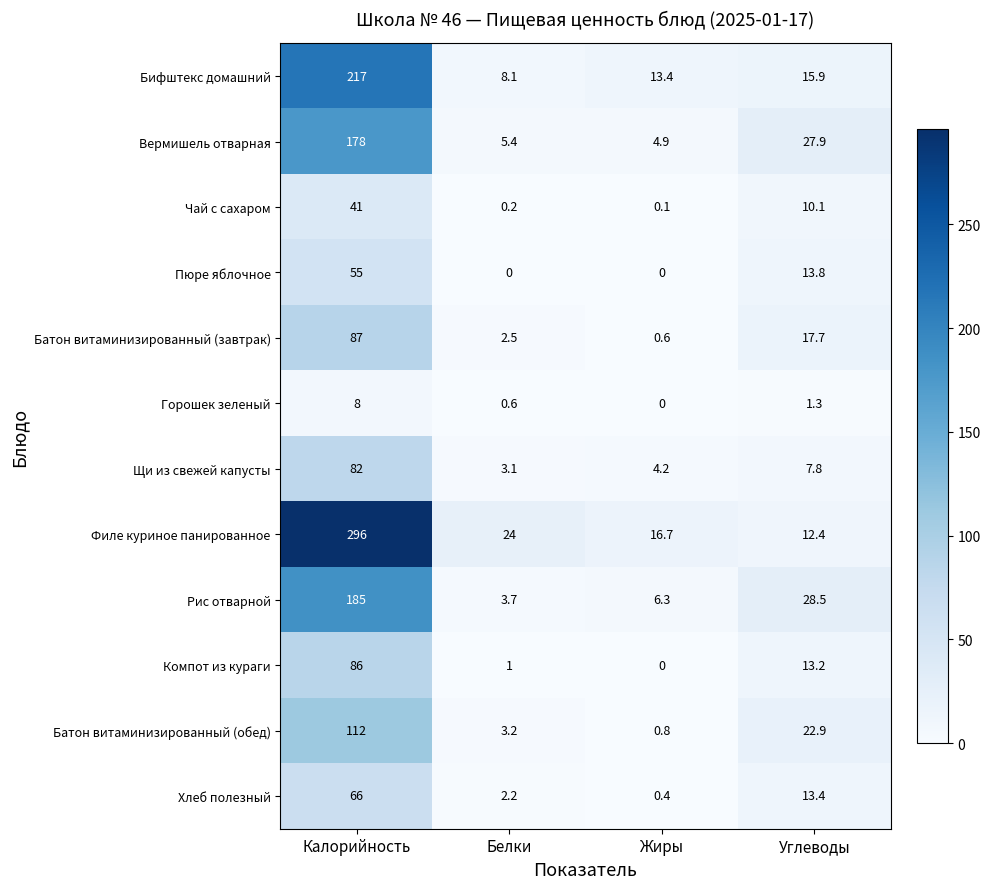

The Филе куриное панированное series shows 12.4 at Углеводы. True or false?

True